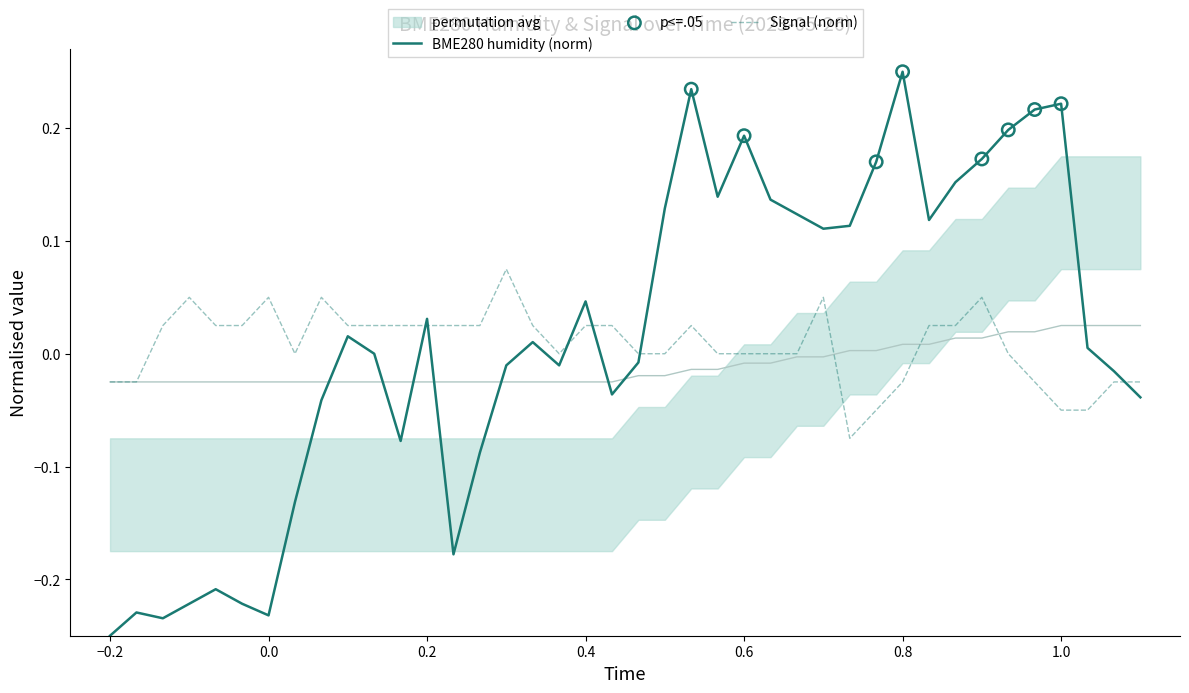

Is the value of BME280_humidity at 01:10 greater than the value of permutation_avg_upper at 00:36?

Yes